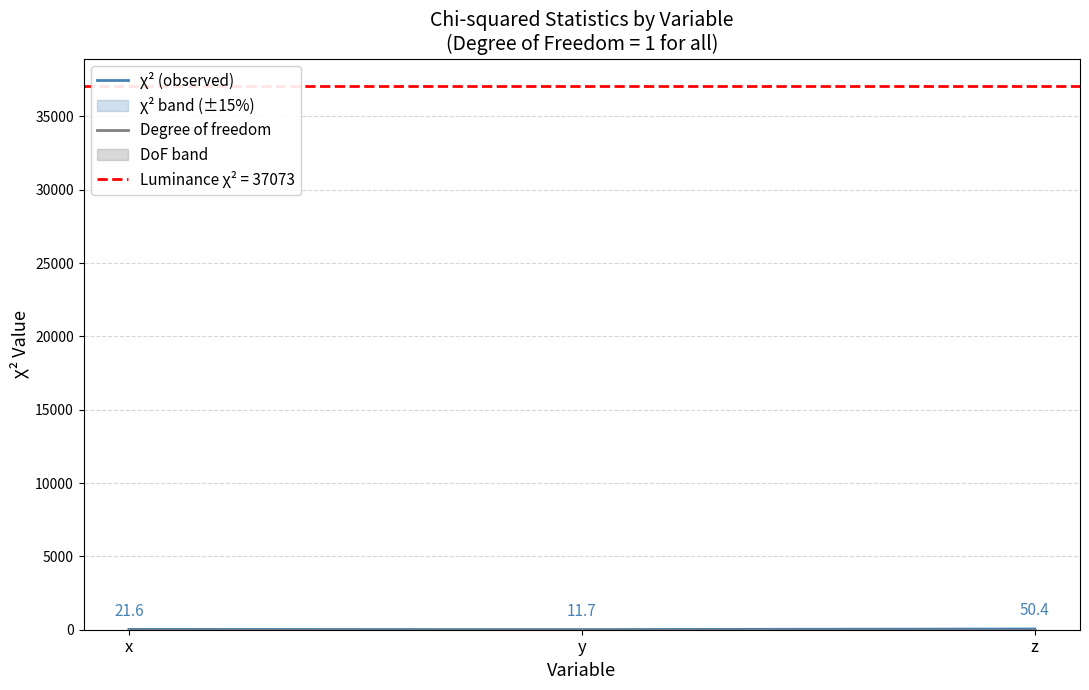

Is it true that Degree of freedom equals 0.2 at x?

False